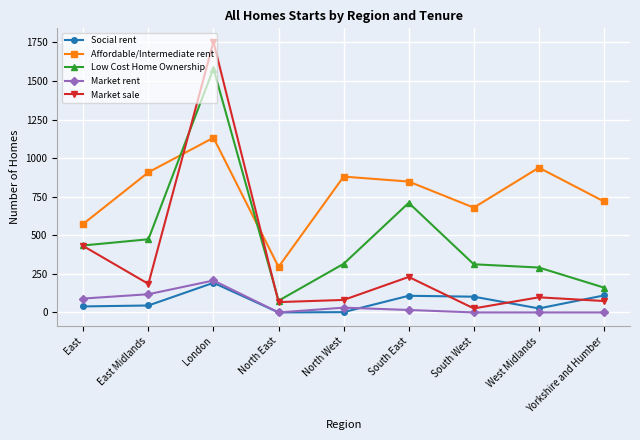

Where does the Affordable/Intermediate rent series first go above 848?

East Midlands